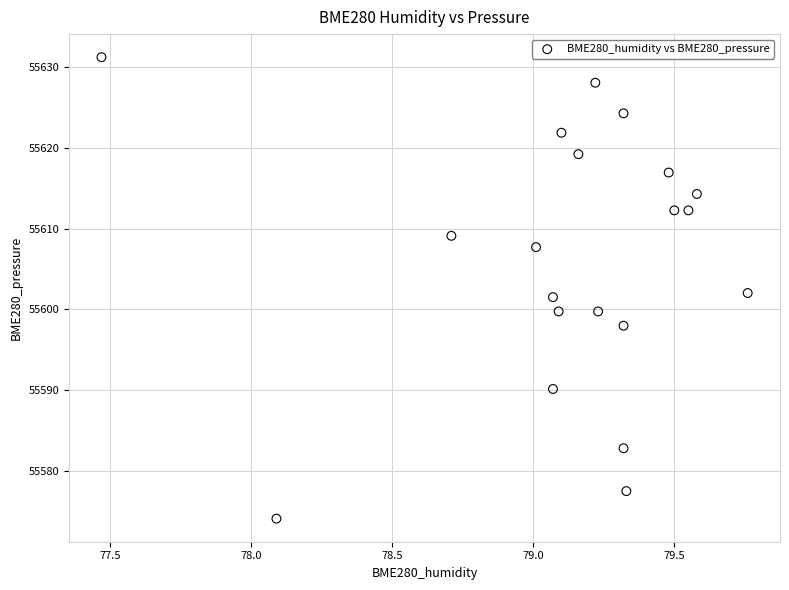

What is the range of Y values (max minus min)?

57.1